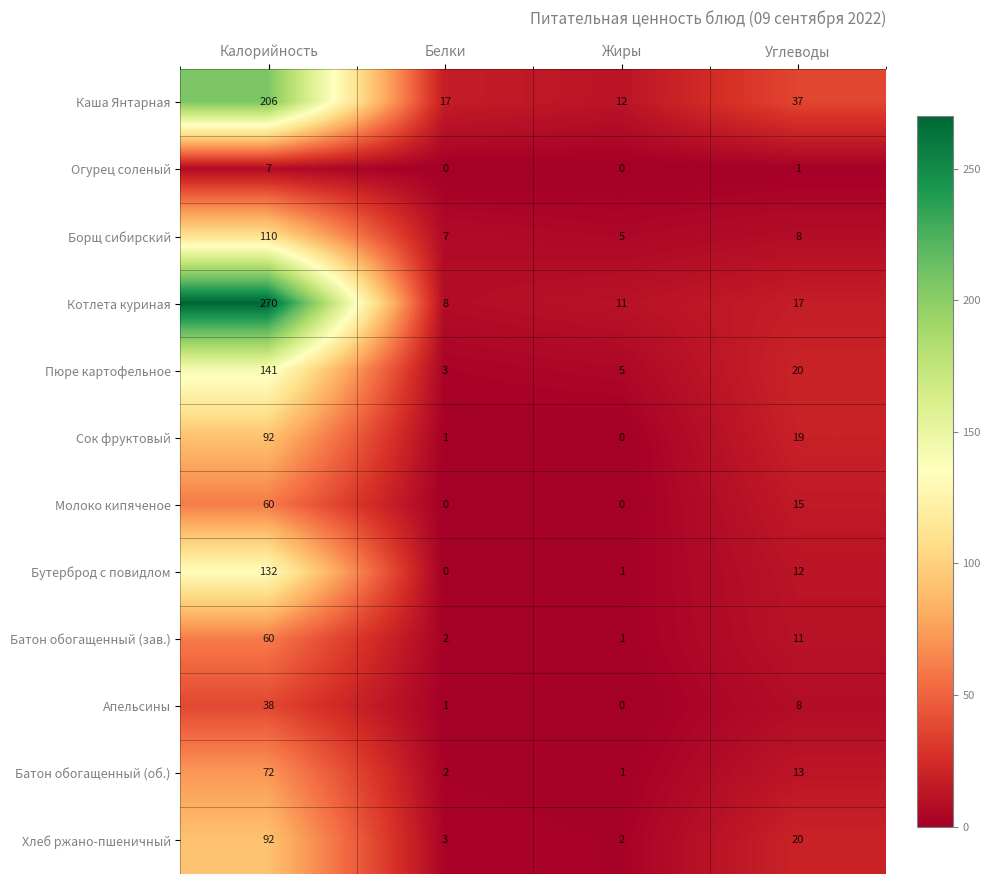

True or false: Батон обогащенный (об.) has a value of 0 at Белки.

False